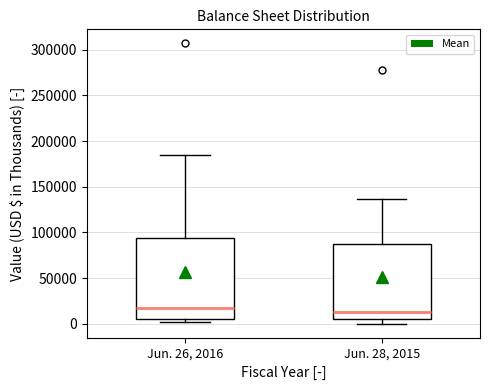

Reading left to right, transcribe this box plot: for each box, give where its median line is, the range the box spans, and where its two whiskers end, as read against the y-axis. The values are not printed on the chart, so give them approximately, as read against the axis.

Jun. 26, 2016: median 15000, box 5000 to 95000, whiskers 0 to 185000
Jun. 28, 2015: median 10000, box 5000 to 90000, whiskers 0 to 135000